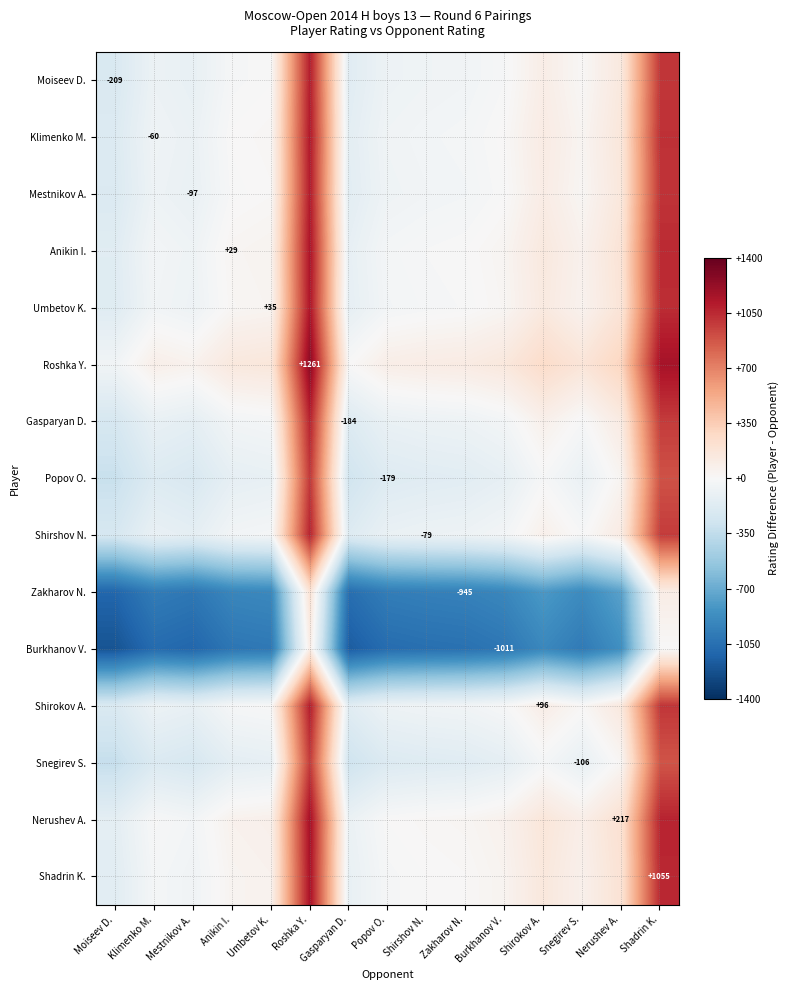

What is the difference between the maximum and minimum values in the Klimenko M. series?

1308